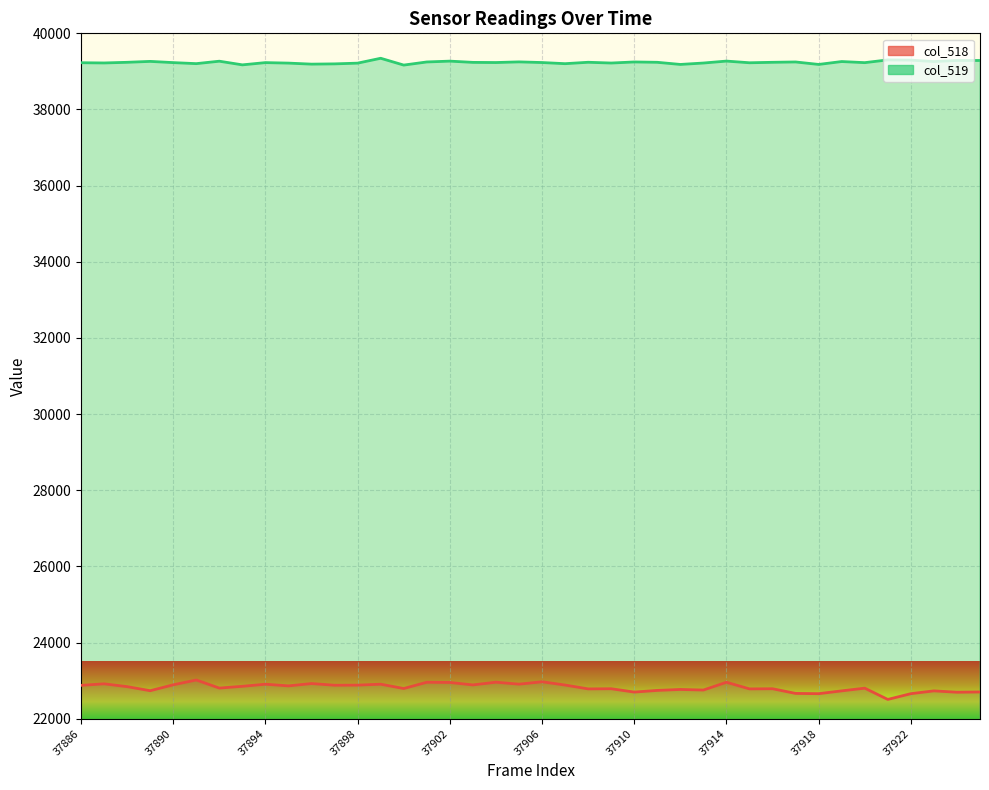

At which category is the sum across all series the highest?

37899